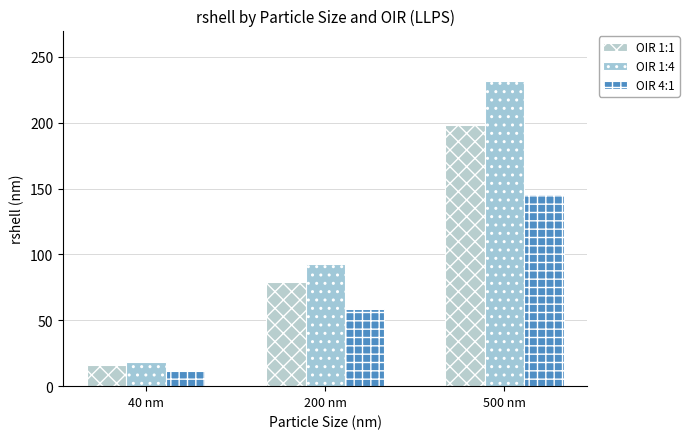

List the labels in order of OIR 1:4 value, smallest first.

40 nm, 200 nm, 500 nm